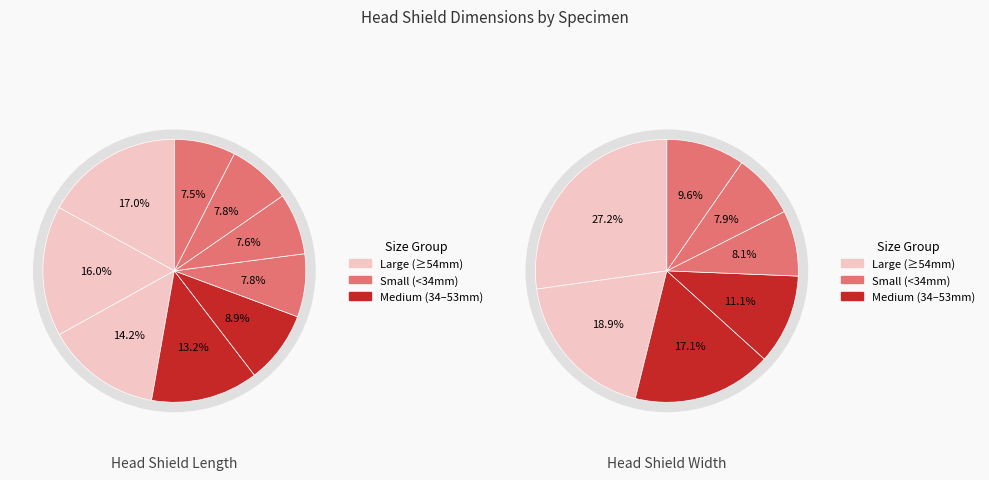

What percentage is the CMNH 5768 slice, to the nearest percent?

16%